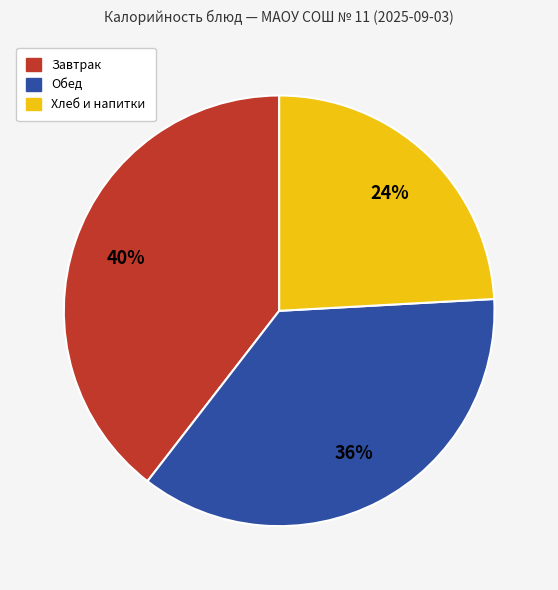

How many segments does this pie chart have?

3